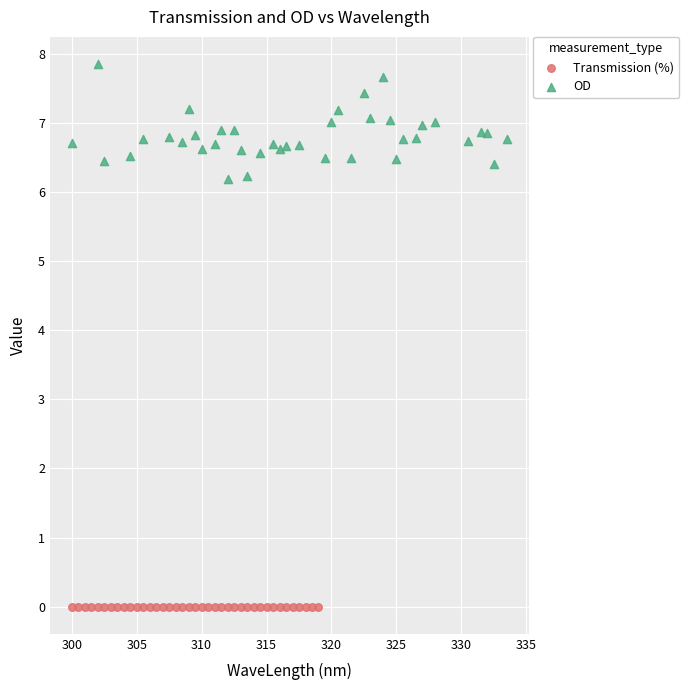

Which series reaches the minimum Y coordinate?

Transmission (%)